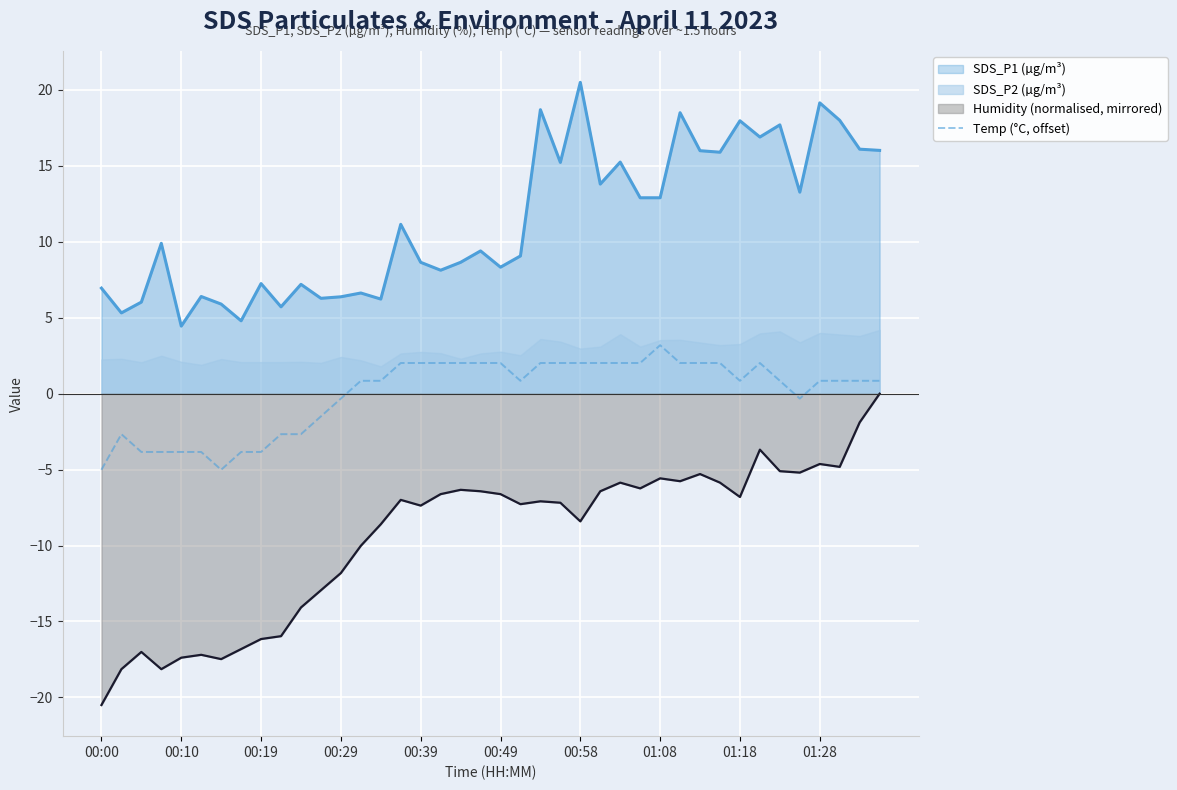

The chart shows a value of 0.8 at 37. True or false?

True